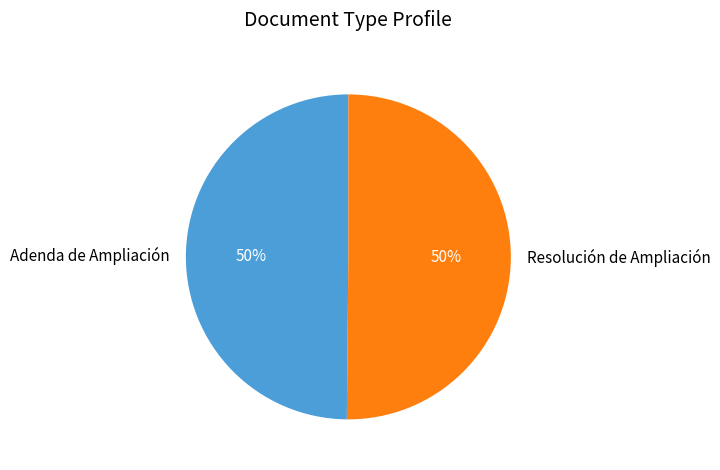

Is the sum of Resolución de Ampliación and Adenda de Ampliación greater than half?

Yes